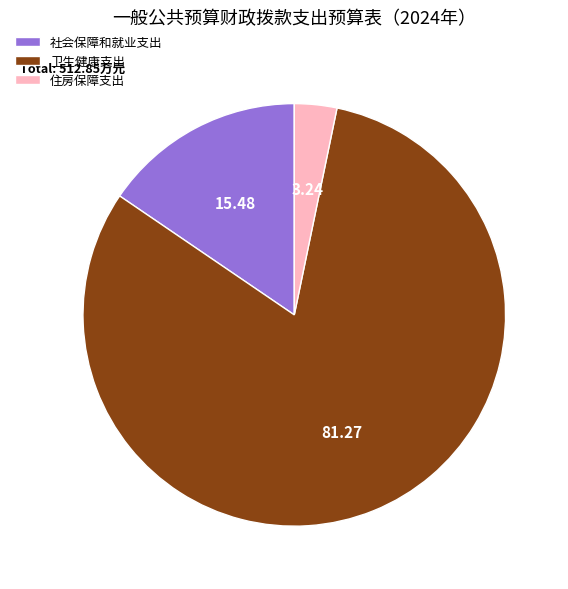

Which has a higher value, 社会保障和就业支出 or 住房保障支出?

社会保障和就业支出